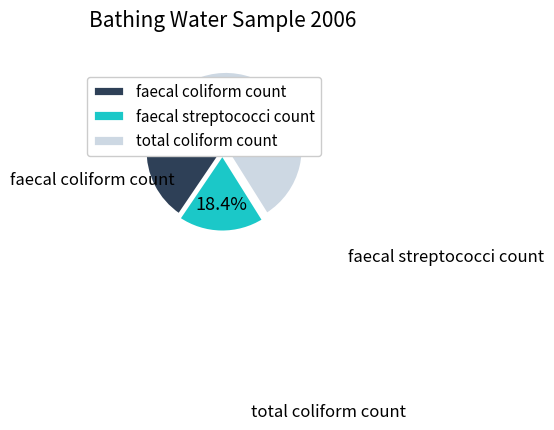

To the nearest percent, what is the difference between the total coliform count and faecal streptococci count slice percentages?

31%